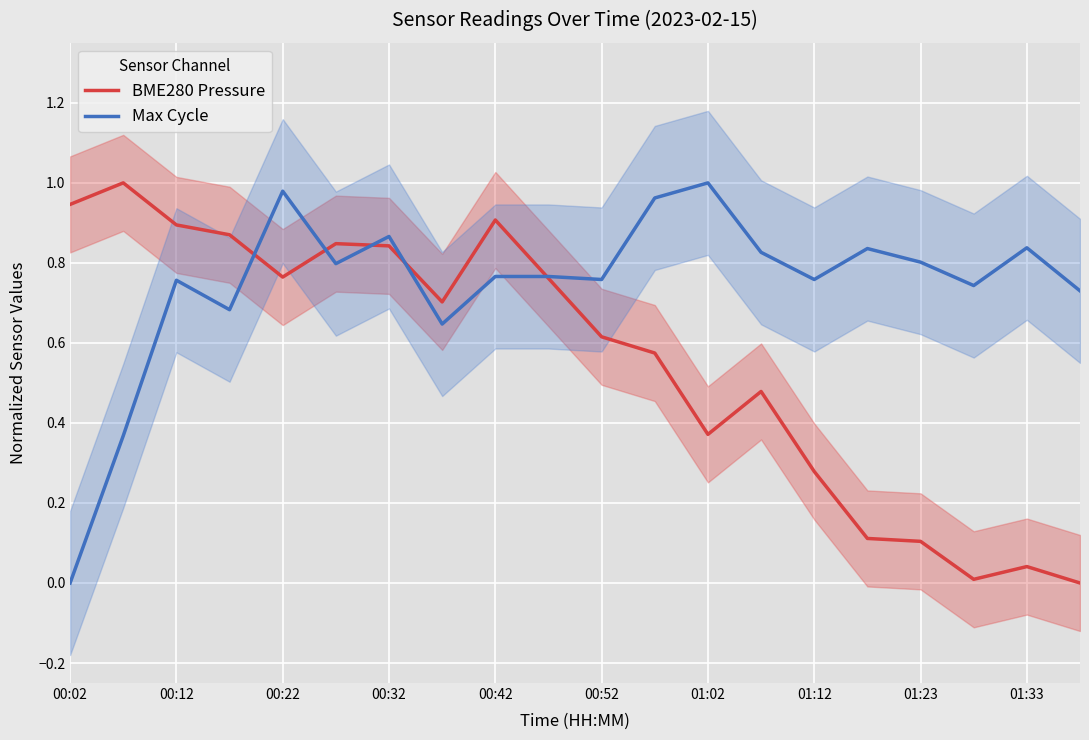

Is the value of BME280 Pressure at 00:12 greater than the value of Max Cycle at 01:23?

Yes